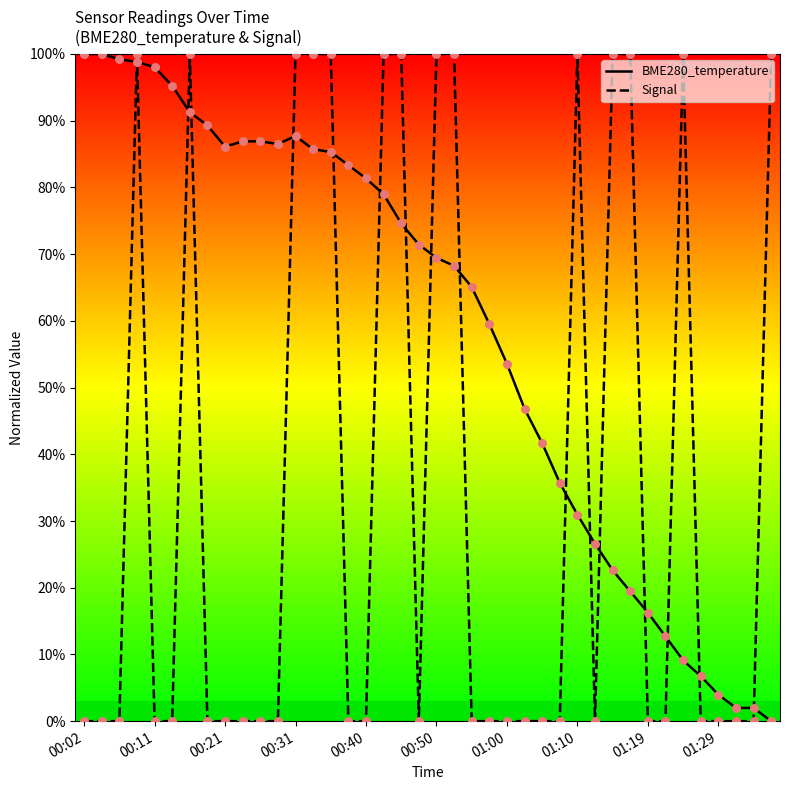

At how many categories does at least one series exceed 76?

26